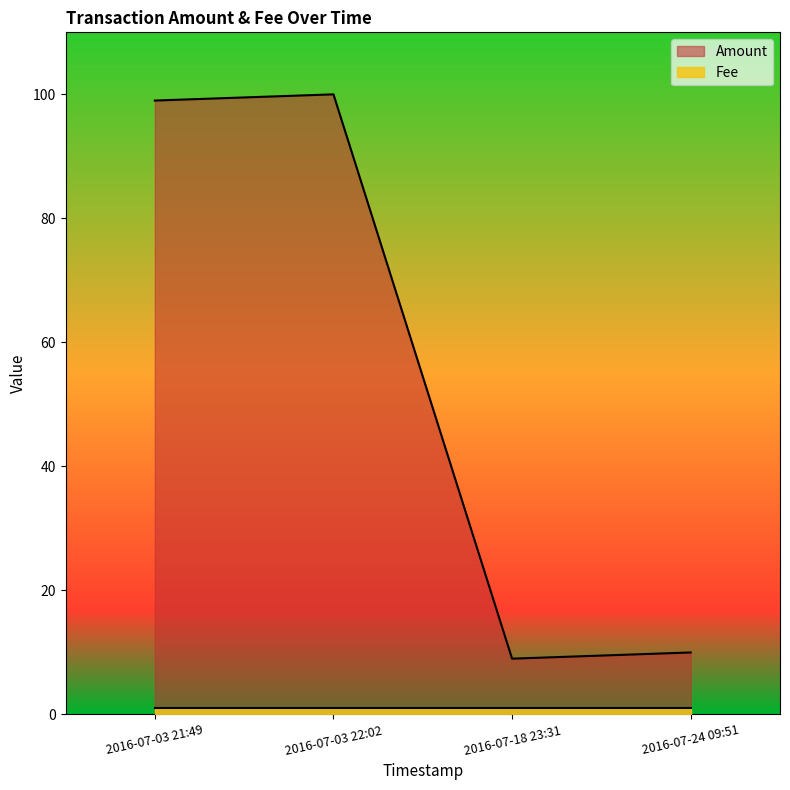

What is the difference between the maximum and minimum values?

91